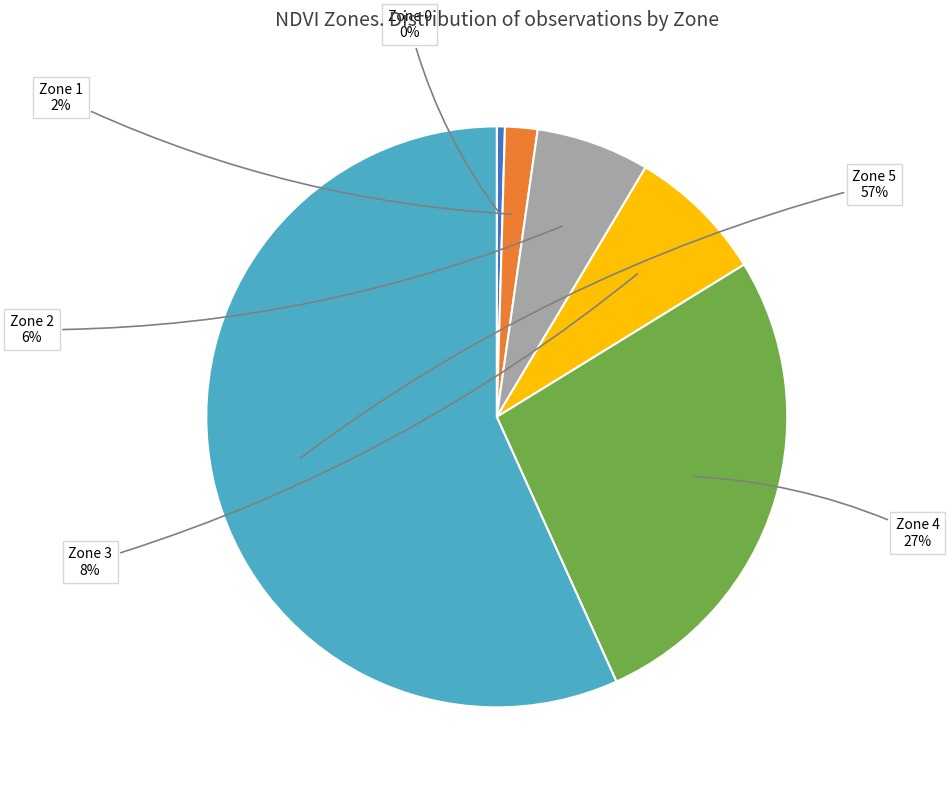

To the nearest percent, what is the difference between the Zone 4 and Zone 3 slice percentages?

19%